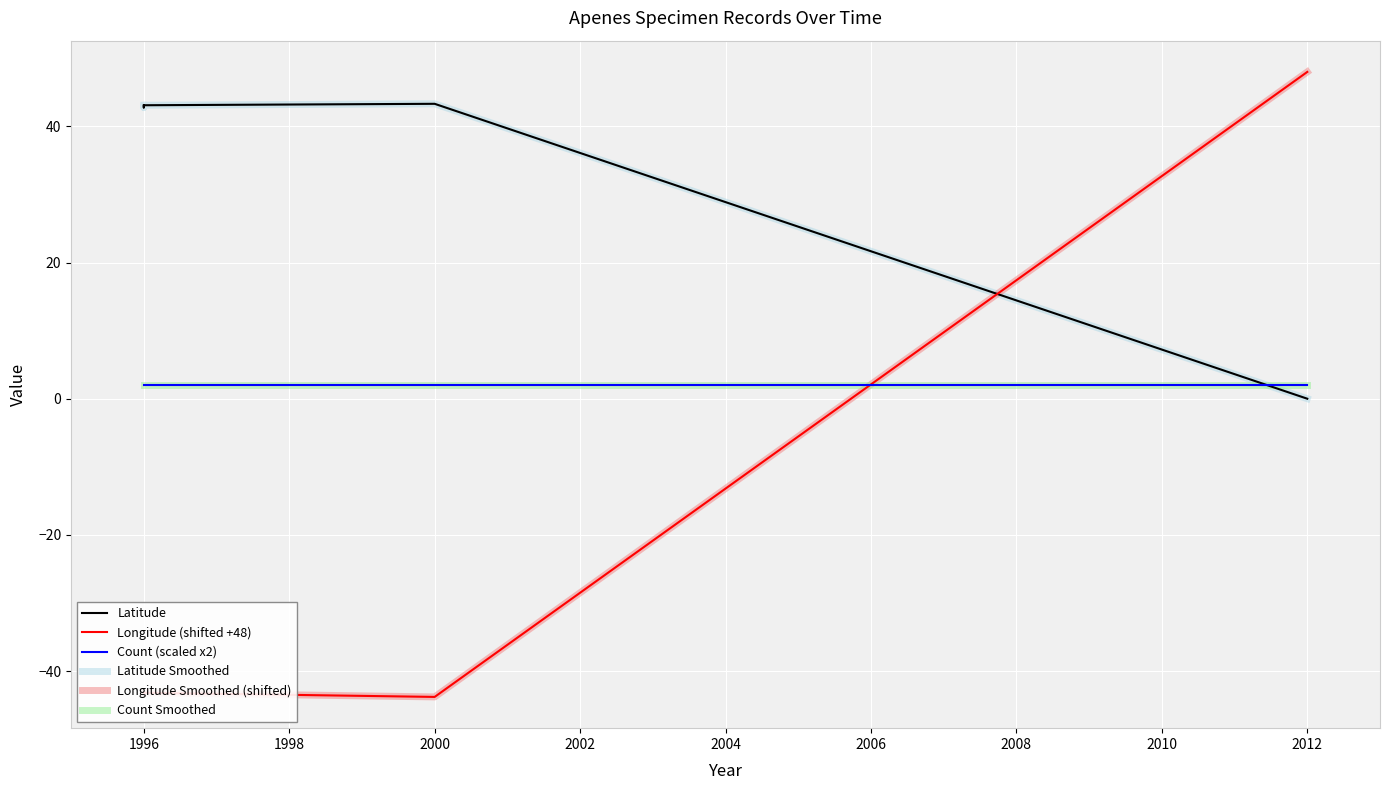

What is the value of the Count Smoothed point at the 5th from the left?

2.0